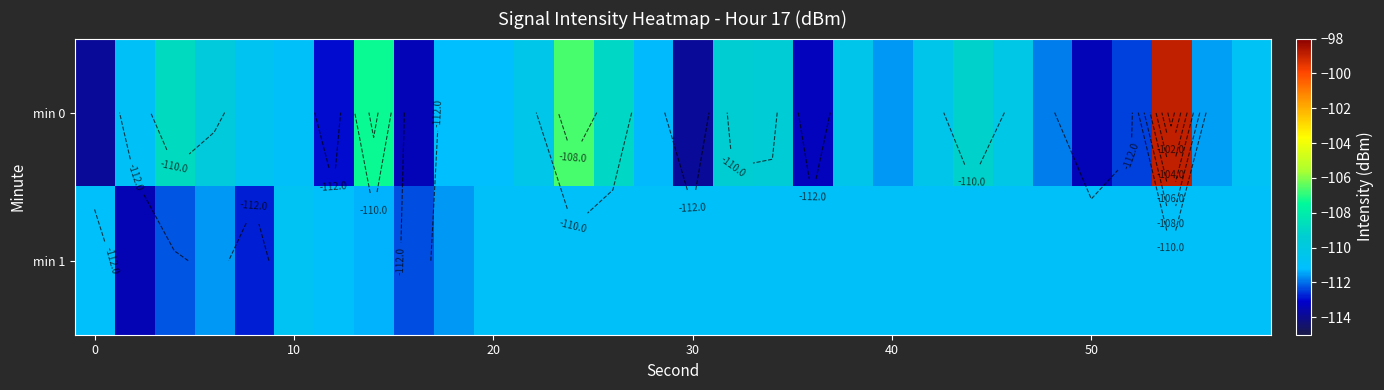

Which series has the largest range (max minus min)?

min 0